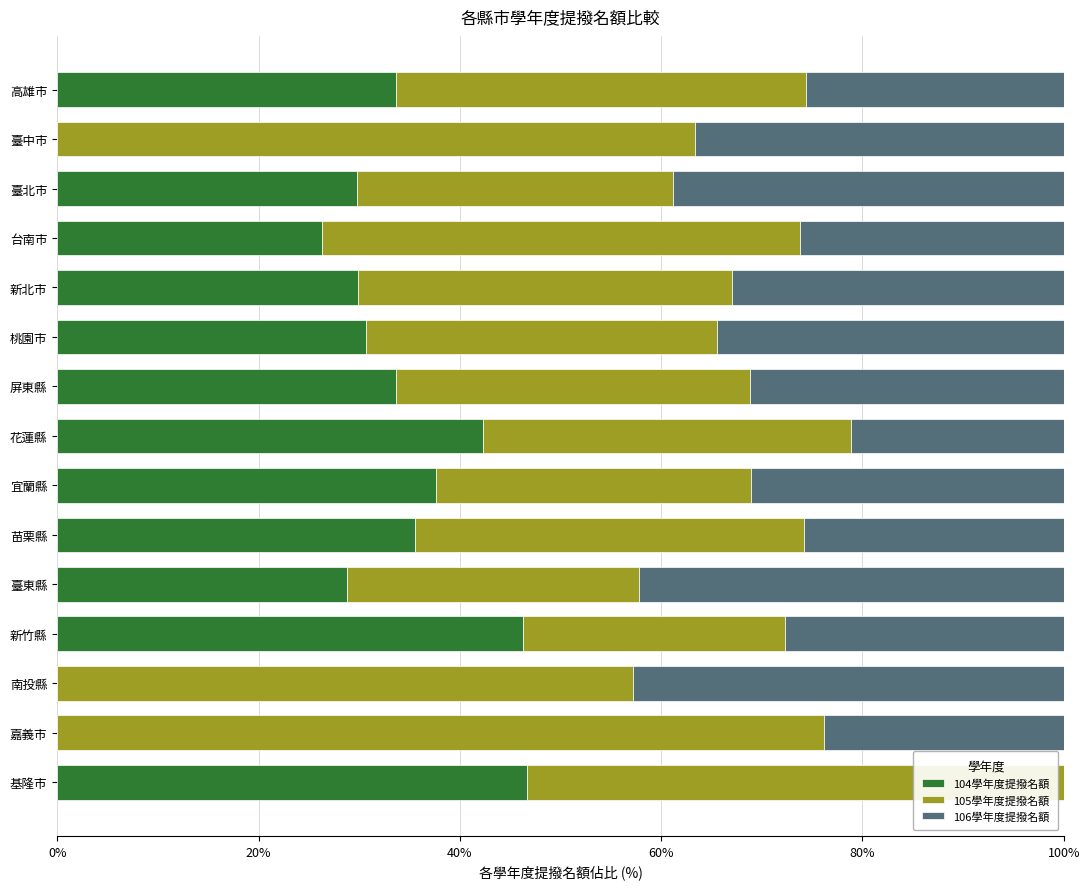

The 104學年度提撥名額 series shows 24.2 at 嘉義市. True or false?

False